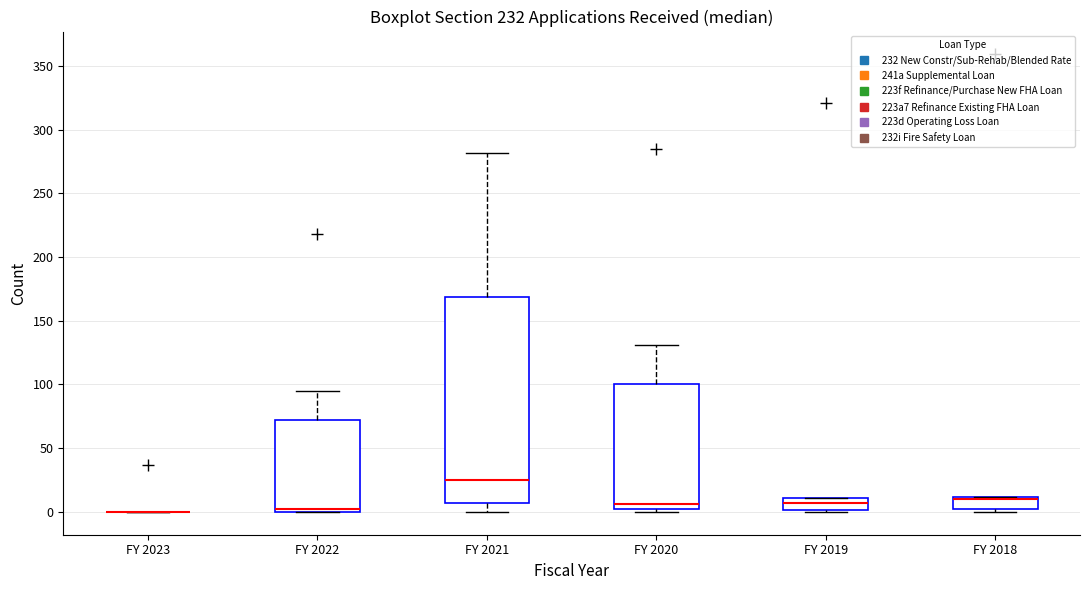

Reading left to right, read every box against the y-axis: the position of its median line, the range the box covers, and the ends of its whiskers. The values are not printed on the chart, so give them approximately, as read against the axis.

FY 2023: box collapsed to a line at 0, whiskers 0 to 0
FY 2022: median 0 (just above the box's lower edge), box 0 to 70, whiskers 0 to 95
FY 2021: median 25, box 5 to 170, whiskers 0 to 280
FY 2020: median 5, box 0 to 100, whiskers 0 (just below the box's lower edge) to 130
FY 2019: median 5, box 0 to 10, whiskers 0 to 10
FY 2018: median 10 (just below the box's upper edge), box 0 to 10, whiskers 0 (just below the box's lower edge) to 10